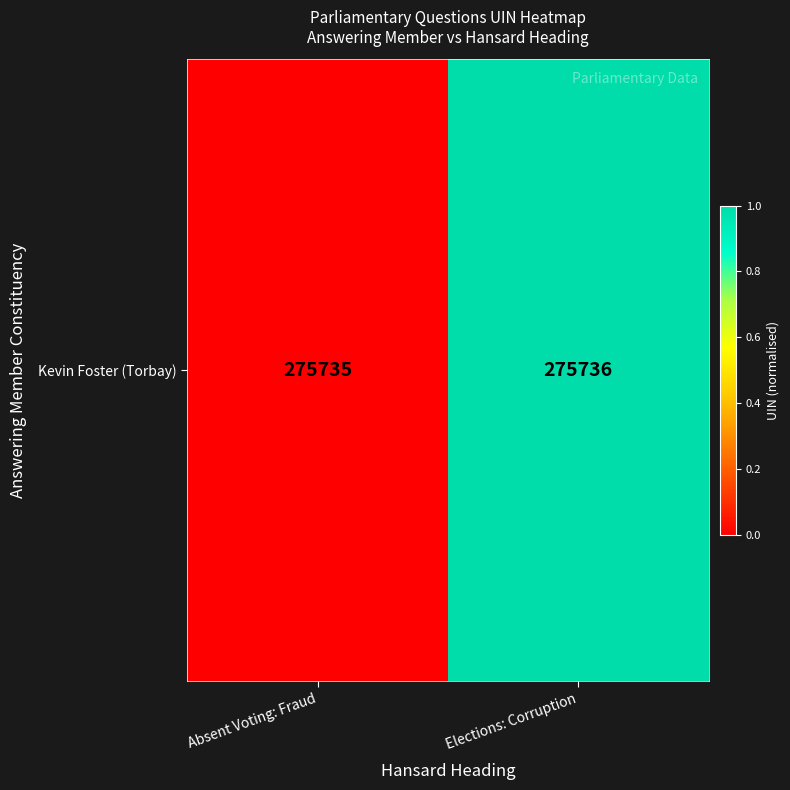

List the labels in order of value, smallest first.

Absent Voting: Fraud, Elections: Corruption